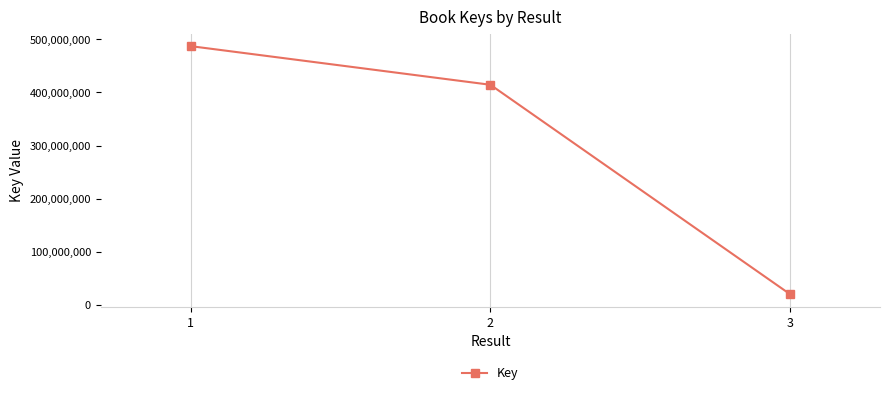

What is the greatest value displayed?

486941400